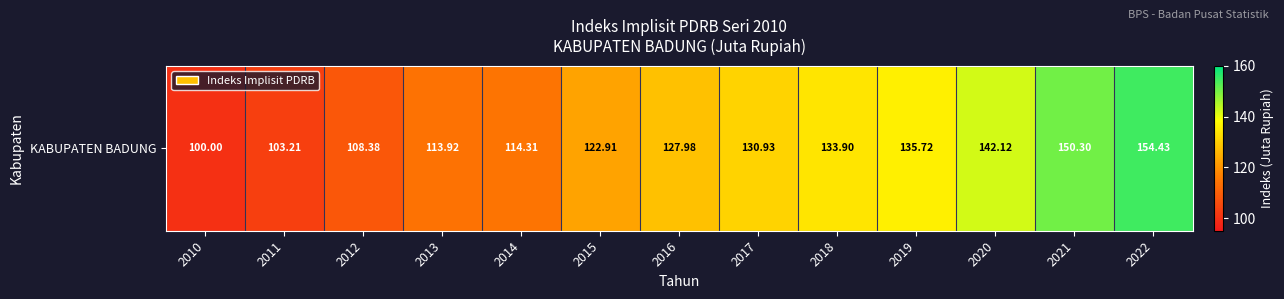

Rank the categories by value from lowest to highest.

2010, 2011, 2012, 2013, 2014, 2015, 2016, 2017, 2018, 2019, 2020, 2021, 2022